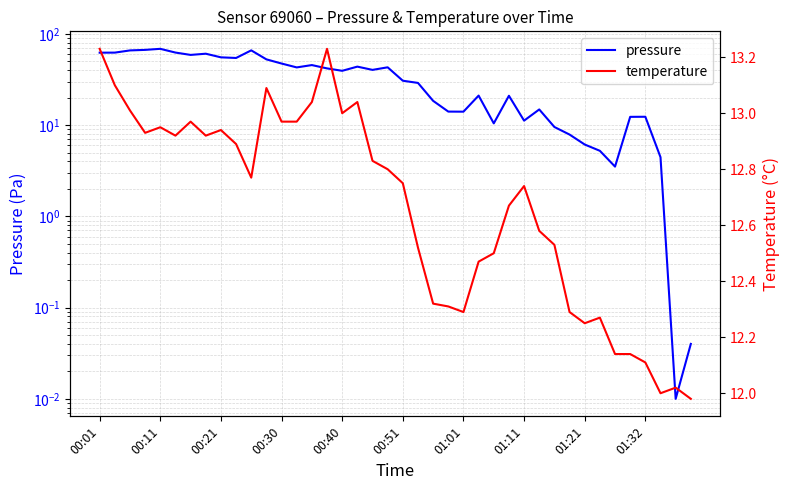

True or false: temperature has a value of 12.7 at 01:11.

True